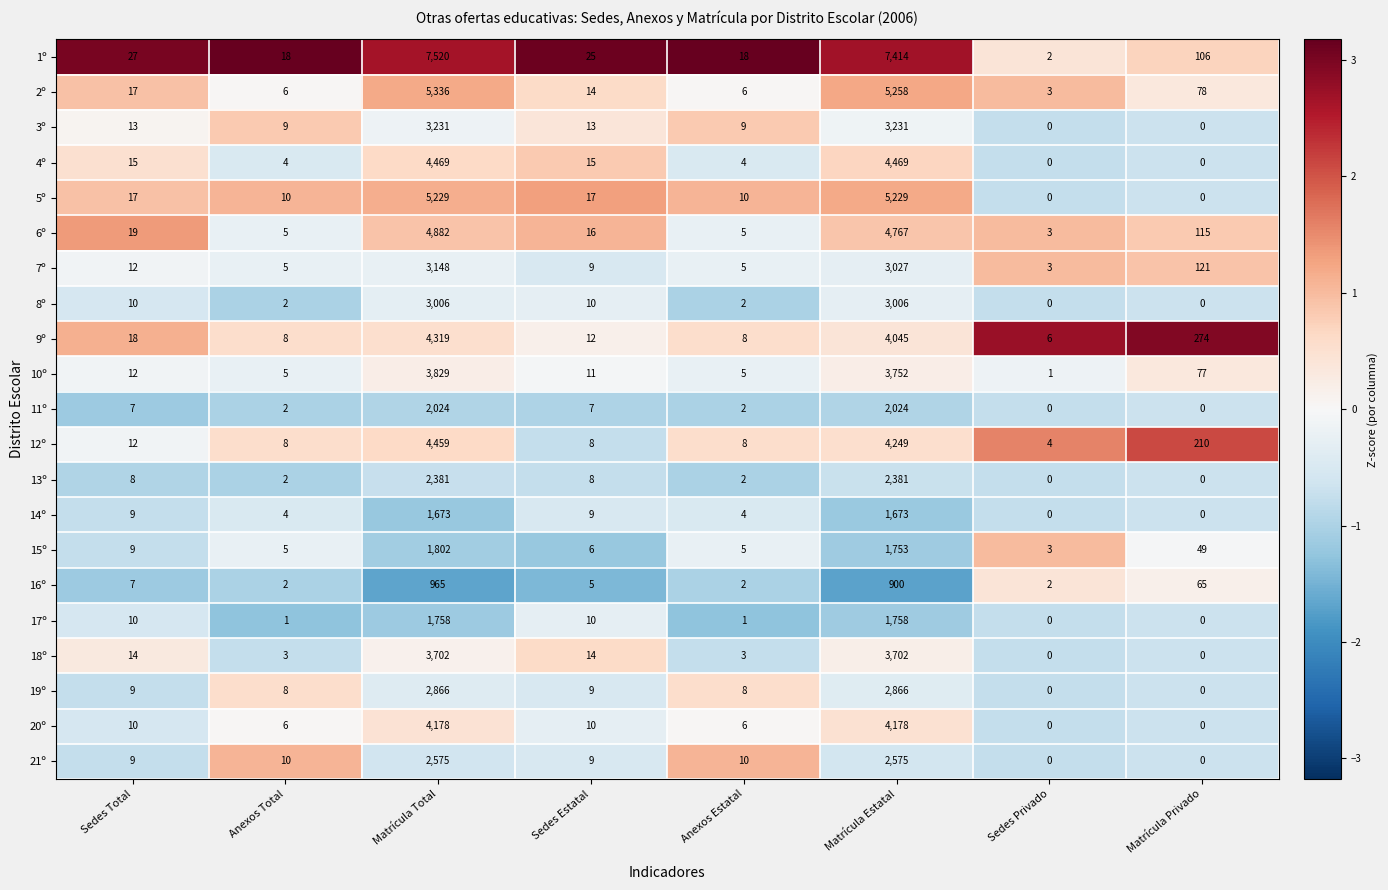

What is the smallest value displayed?

0